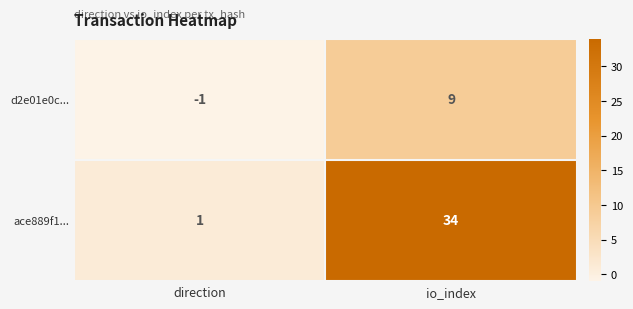

At which label is d2e01e0c... closest to 4?

direction